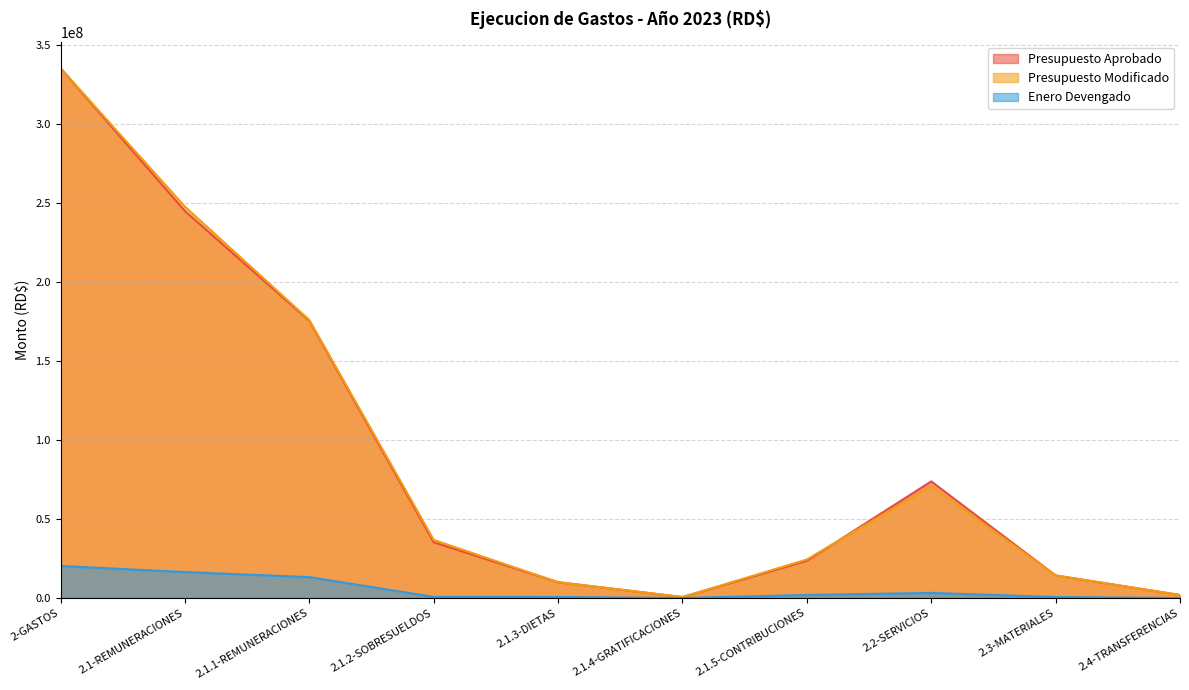

At how many categories does at least one series exceed 230101357?

2